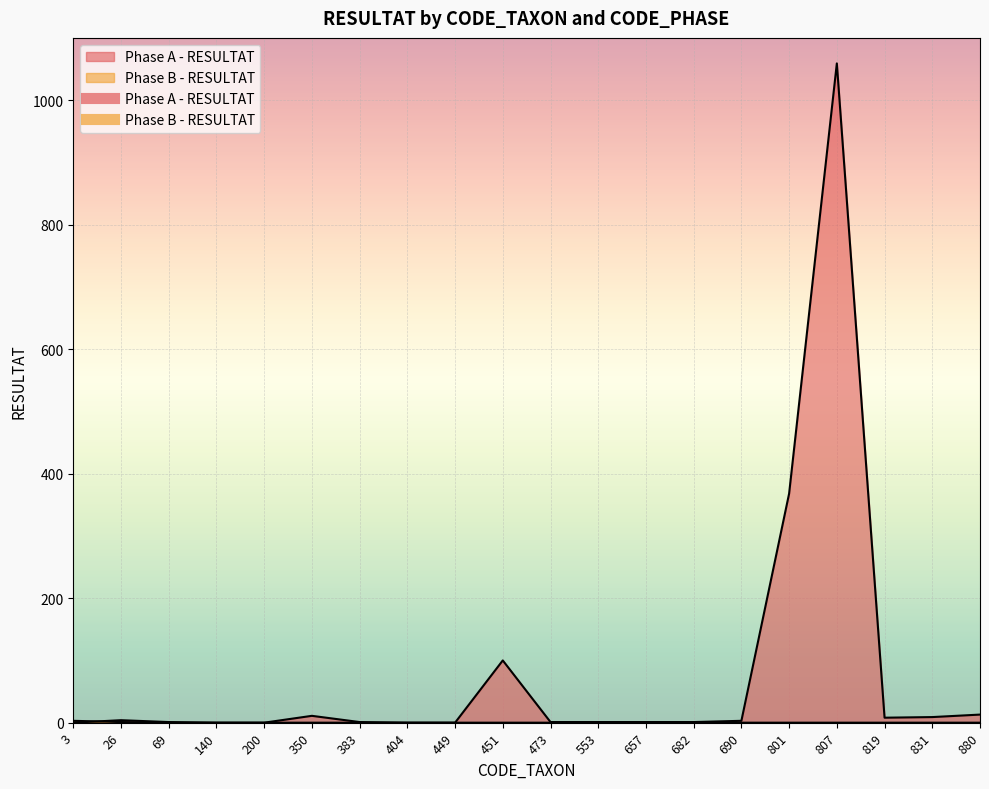

How many times do Phase B - RESULTAT and Phase A - RESULTAT cross each other?

1